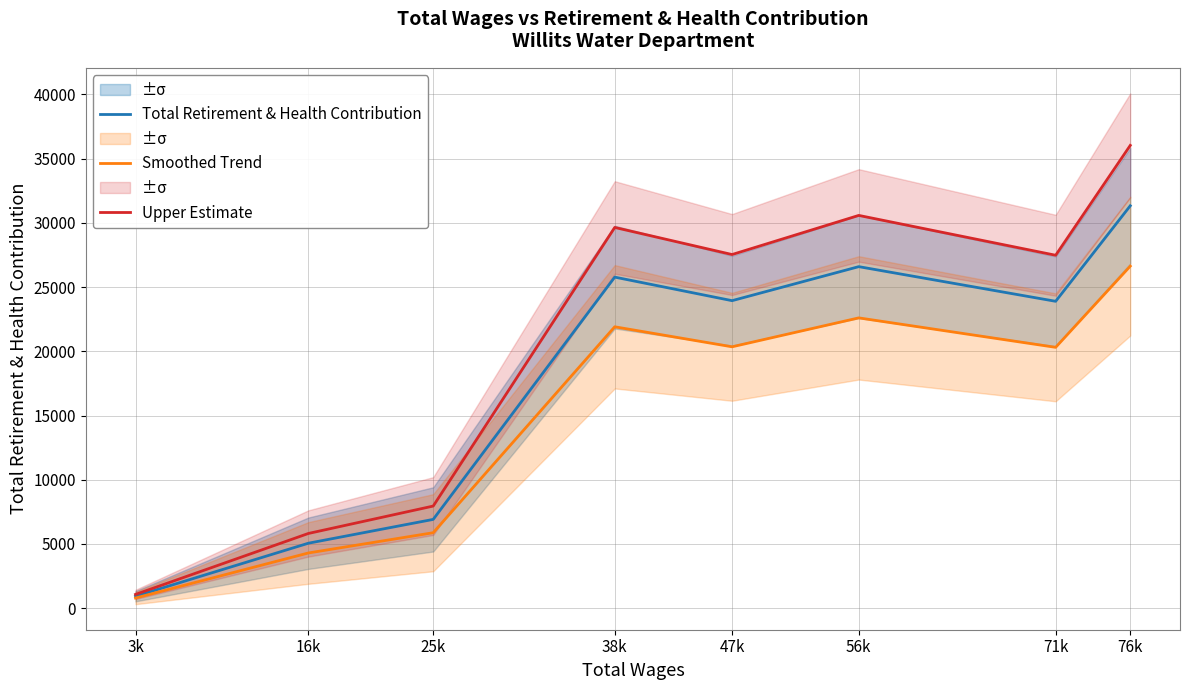

How many lines are shown in the chart?

3